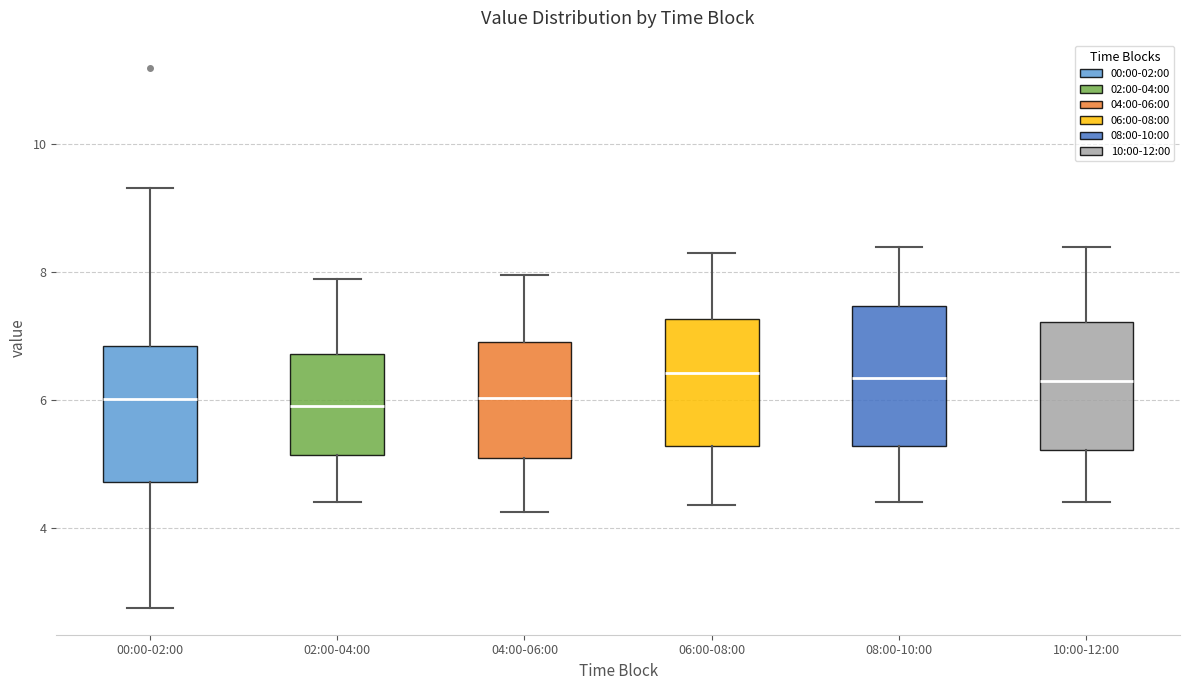

Reading left to right, read every box against the y-axis: the position of its median line, the range the box covers, and the ends of its whiskers. The values are not printed on the chart, so give them approximately, as read against the axis.

00:00-02:00: median 6.0, box 4.8 to 6.8, whiskers 2.8 to 9.4
02:00-04:00: median 6.0, box 5.2 to 6.8, whiskers 4.4 to 8.0
04:00-06:00: median 6.0, box 5.0 to 7.0, whiskers 4.2 to 8.0
06:00-08:00: median 6.4, box 5.2 to 7.2, whiskers 4.4 to 8.4
08:00-10:00: median 6.4, box 5.2 to 7.4, whiskers 4.4 to 8.4
10:00-12:00: median 6.4, box 5.2 to 7.2, whiskers 4.4 to 8.4